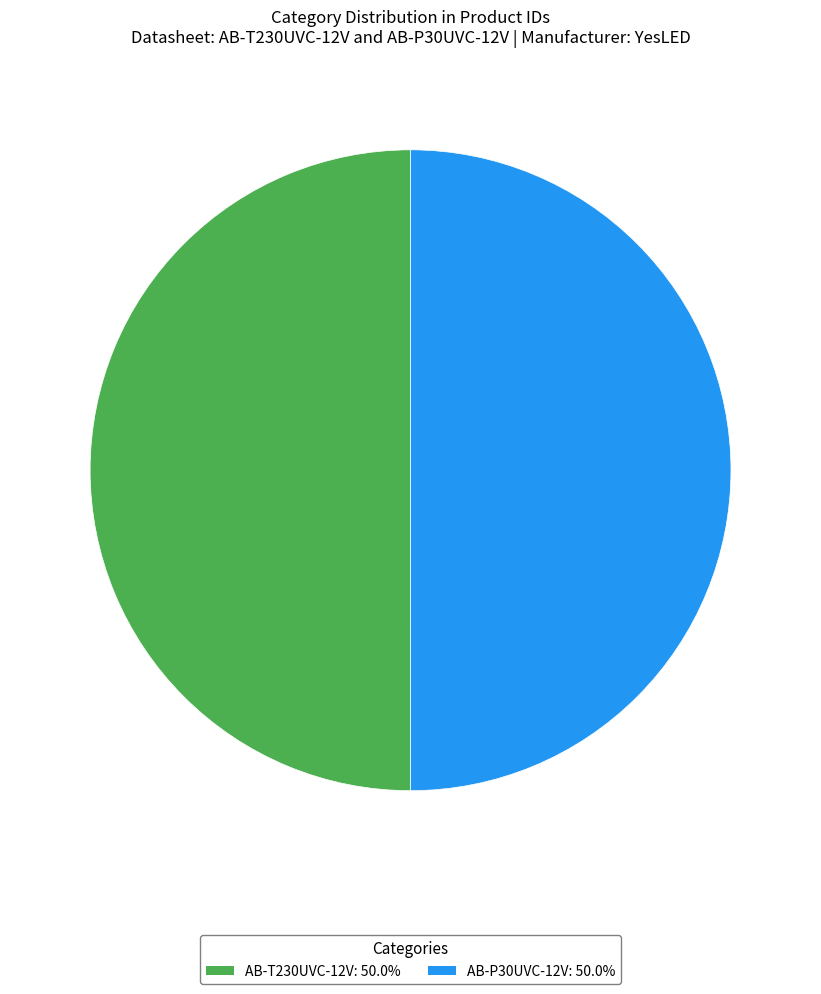

Approximately how many times larger is the value at AB-T230UVC-12V compared to AB-P30UVC-12V?

1.0